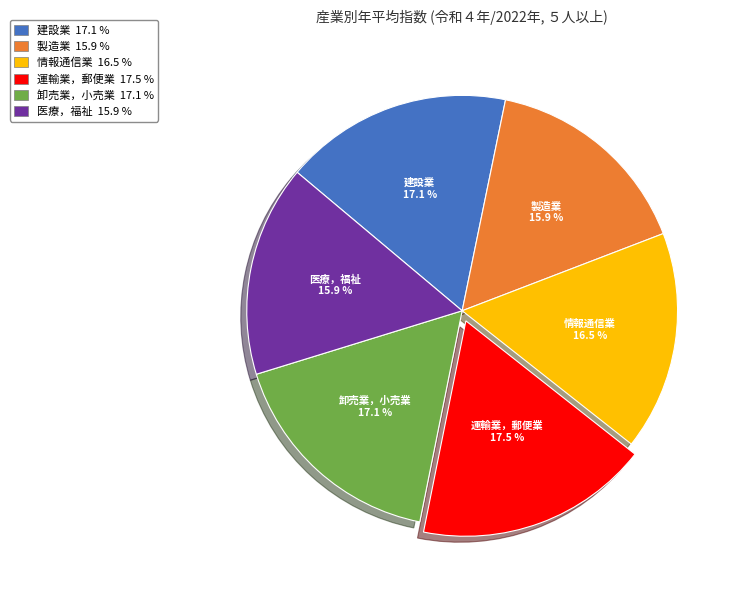

Between 医療，福祉 and 情報通信業, which is larger?

情報通信業